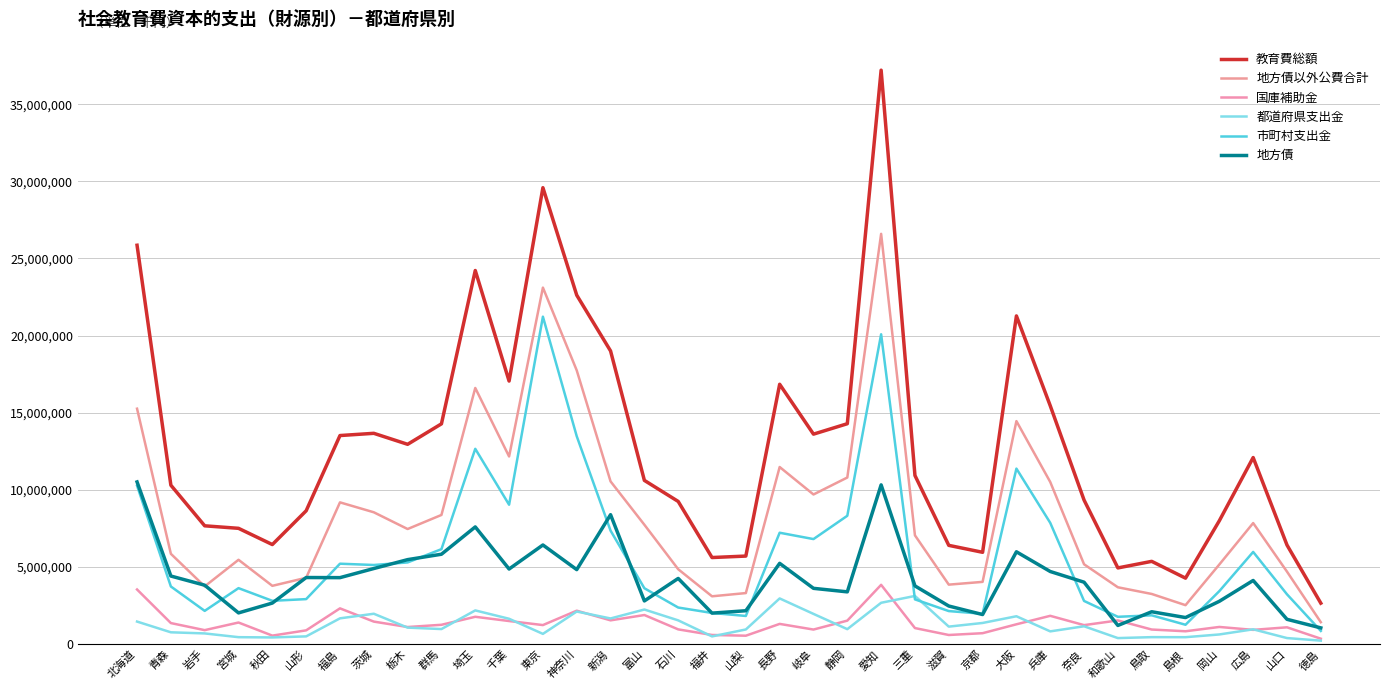

What is the difference between the maximum and minimum values in the 地方債 series?

9462743